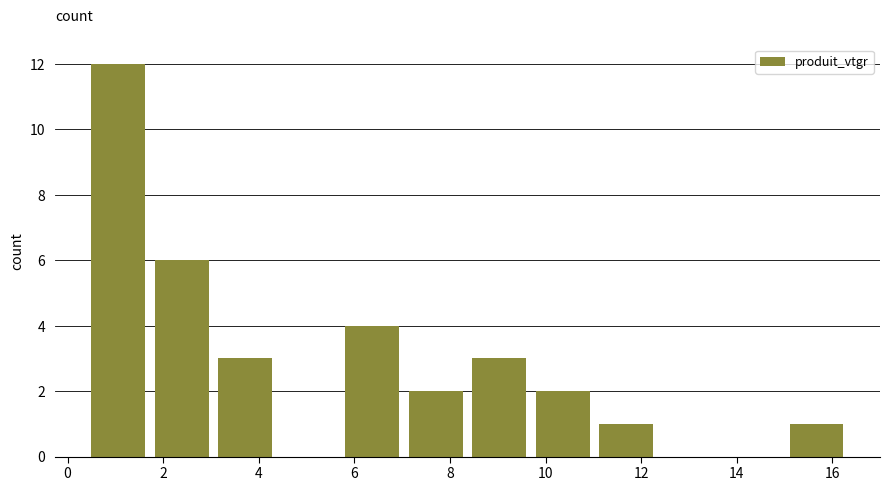

Over which range of the x-axis is the bar tallest?

0.4 to 1.8